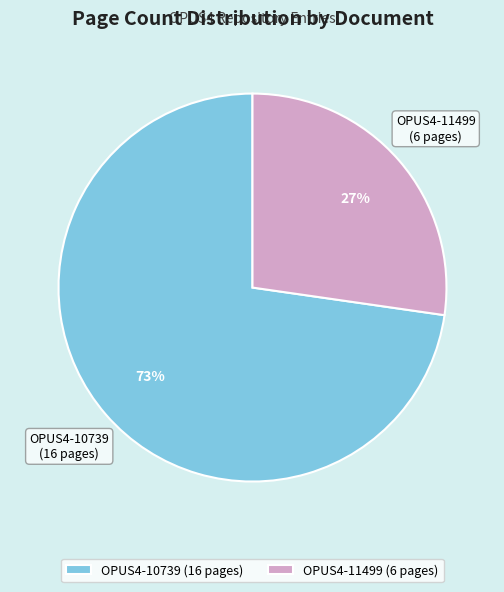

How many slices are in this pie chart?

2